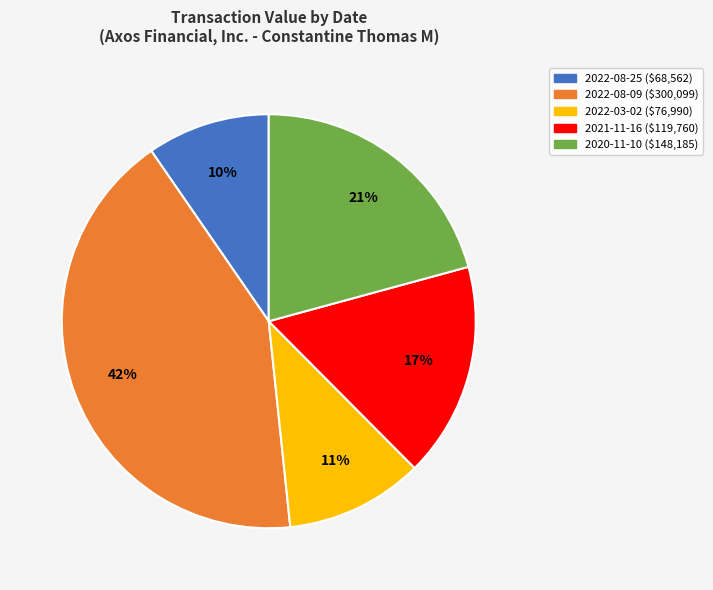

Is it true that 2021-11-16 is 17% of the pie?

True